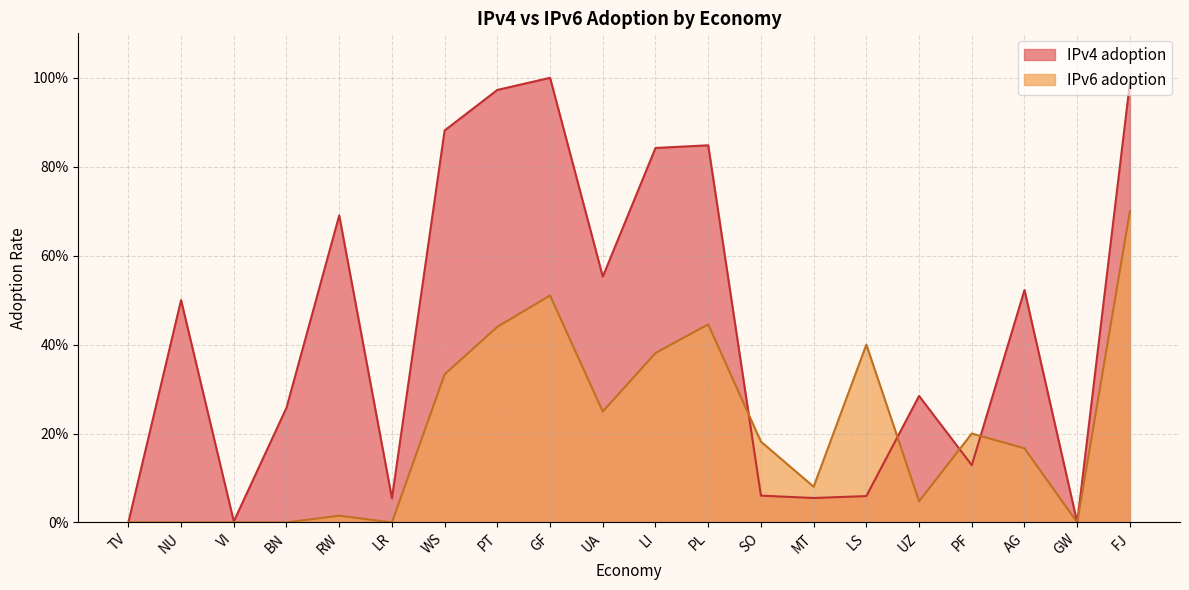

Read the IPv6 adoption value at GF.

0.5